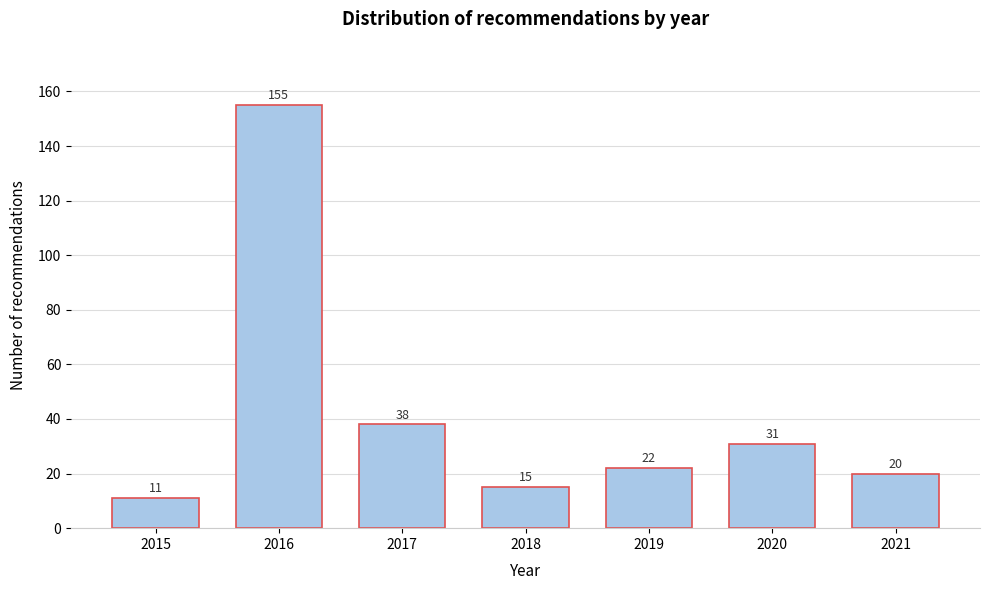

Reading left to right, transcribe all the data shown in this chart.

11	155	38	15	22	31	20